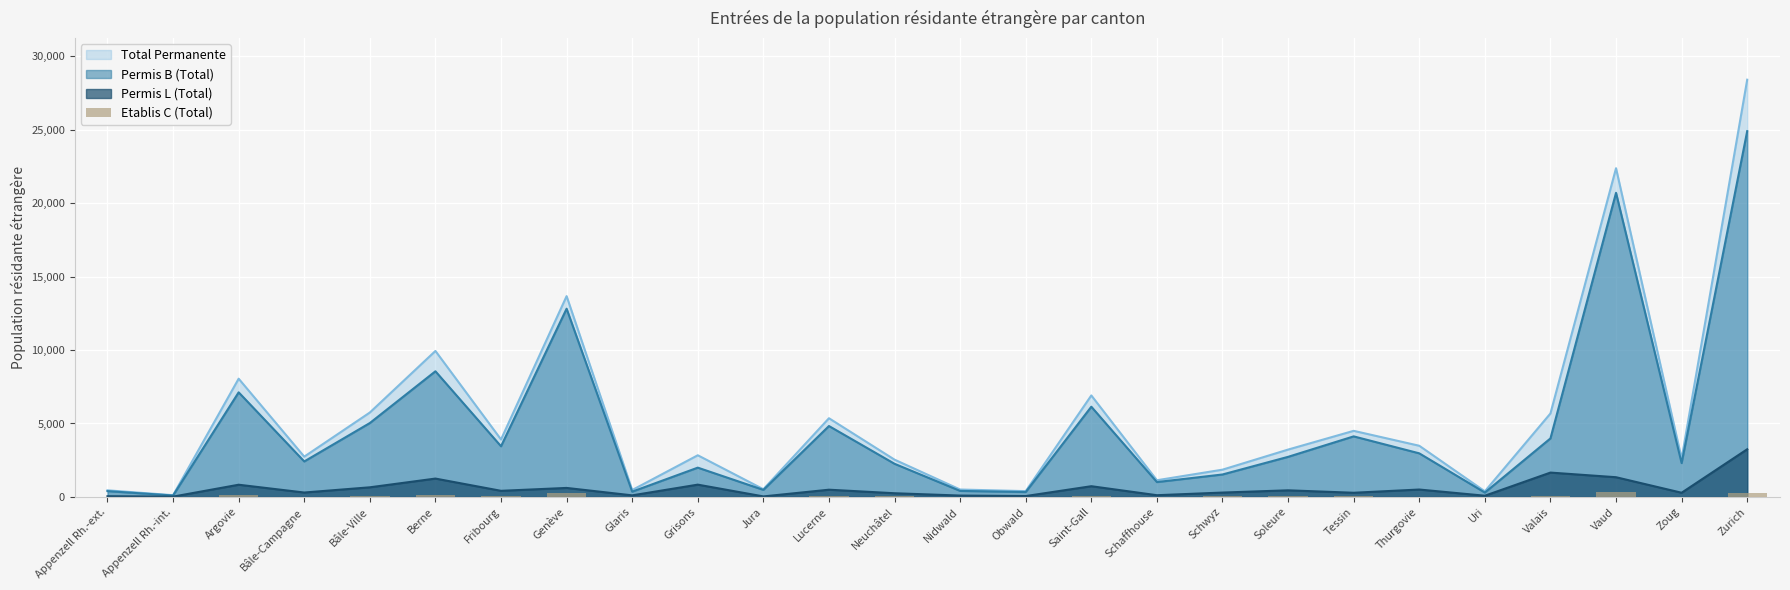

Does the chart contain stacked bars?

No